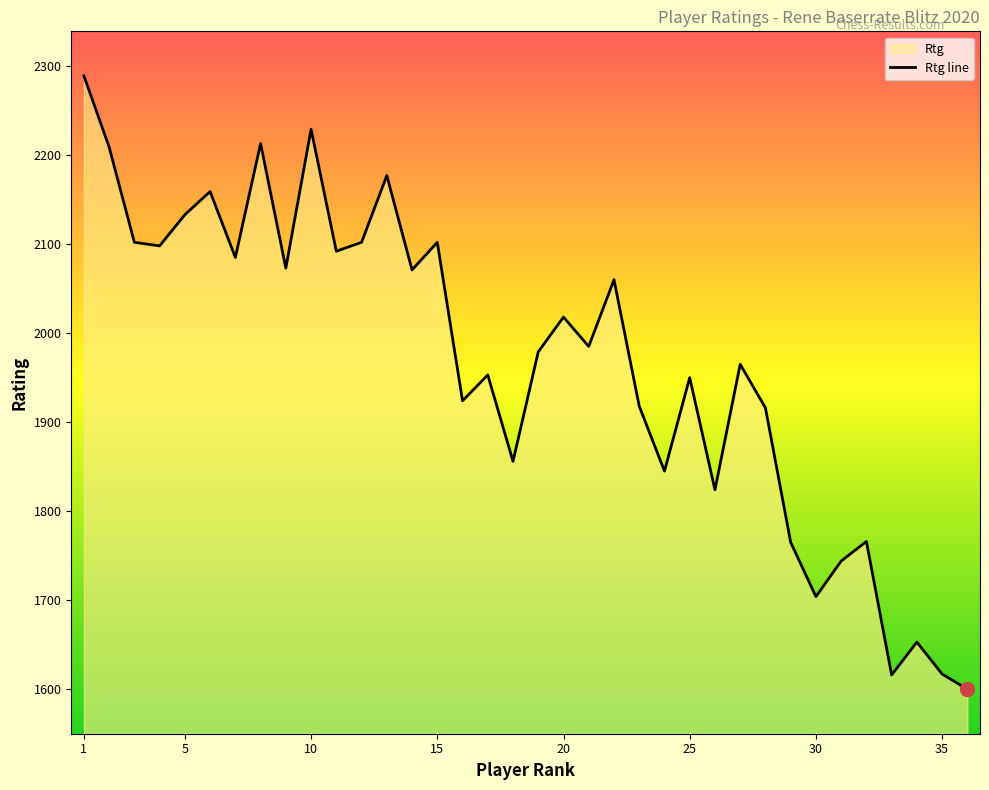

How many lines are shown in the chart?

1